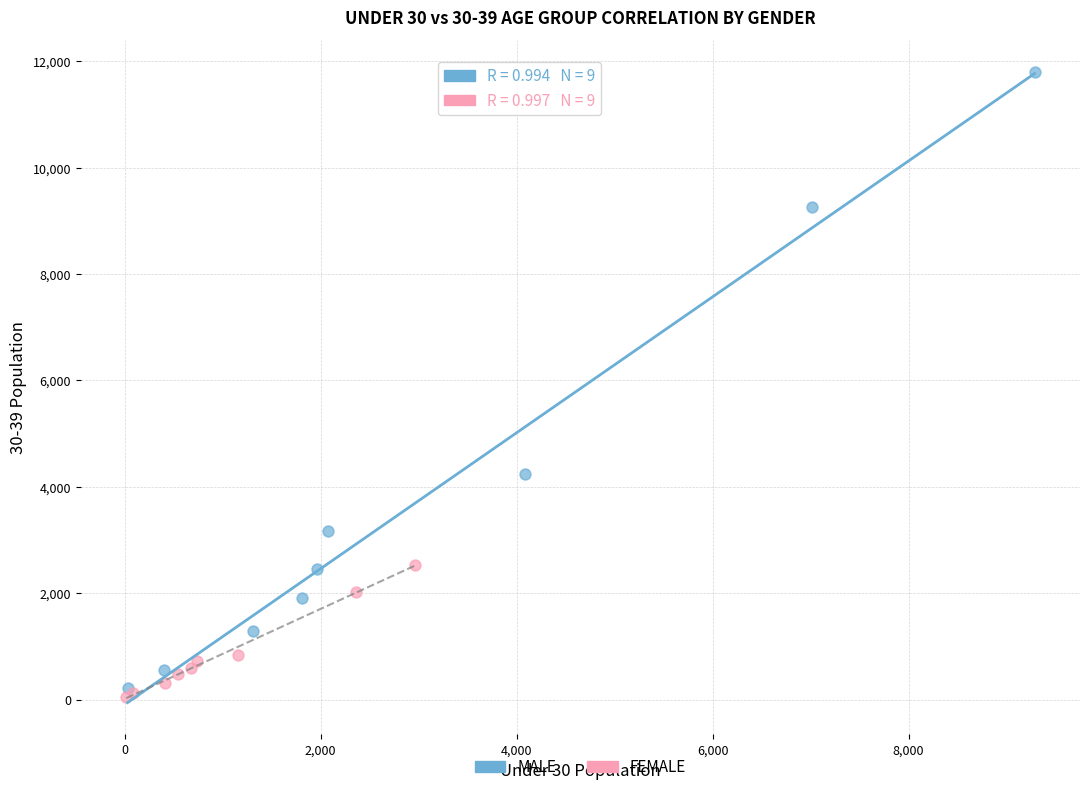

What are all the series names shown in the legend?

MALE, FEMALE